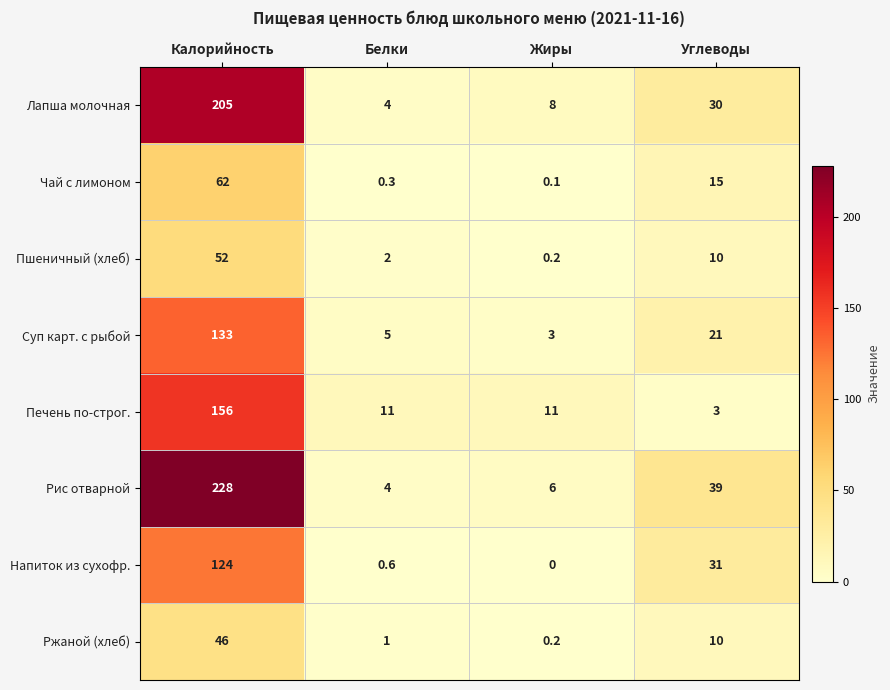

What is the difference between the Лапша молочная values at Жиры and Калорийность?

197.0